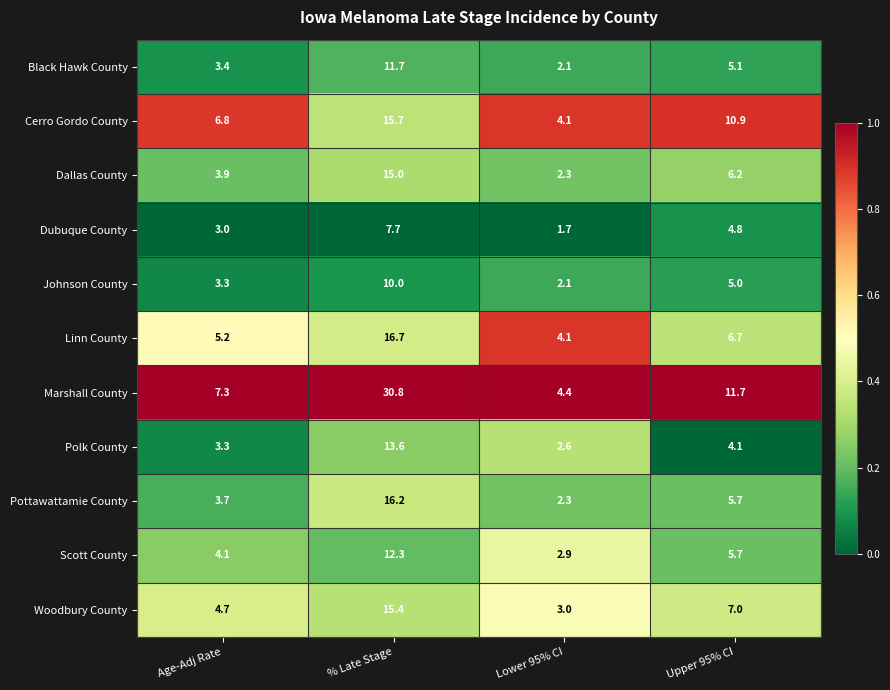

What is the greatest value displayed?

30.8